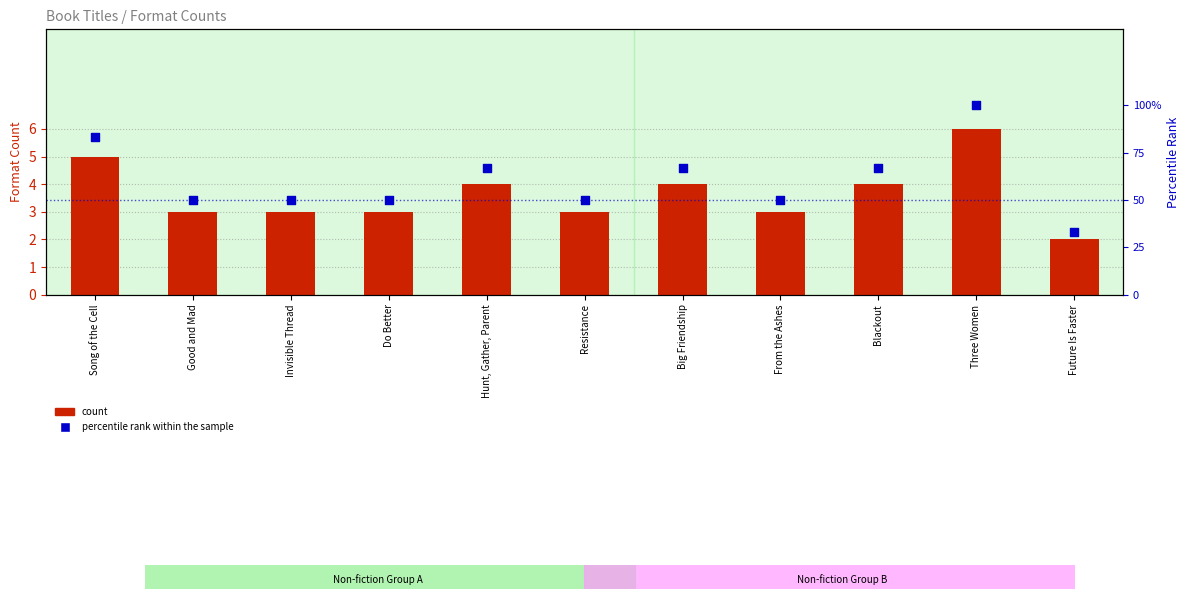

At how many categories does at least one series exceed 70?

2